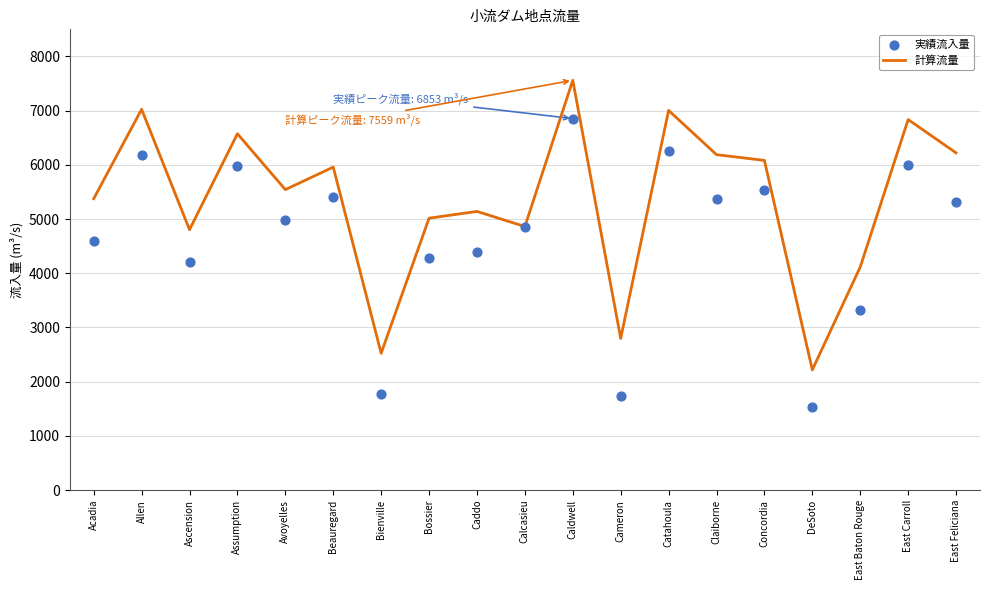

What is the total value across all series at Assumption?

12560.8